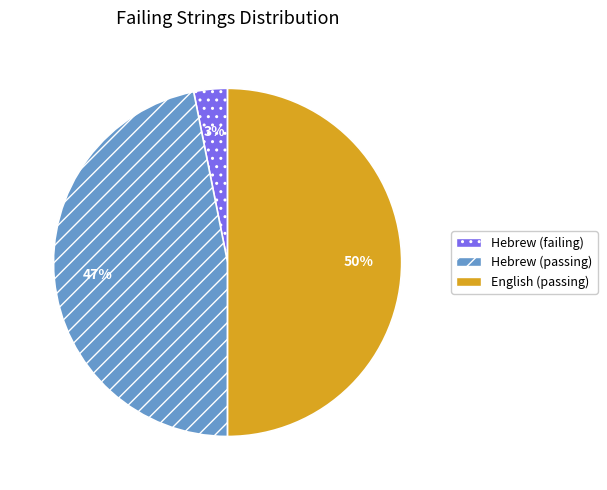

How many slices are in this pie chart?

3